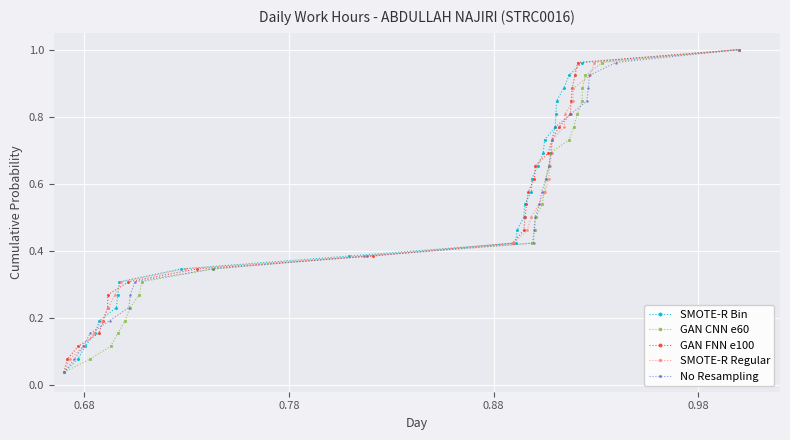

How many series are shown in this chart?

5